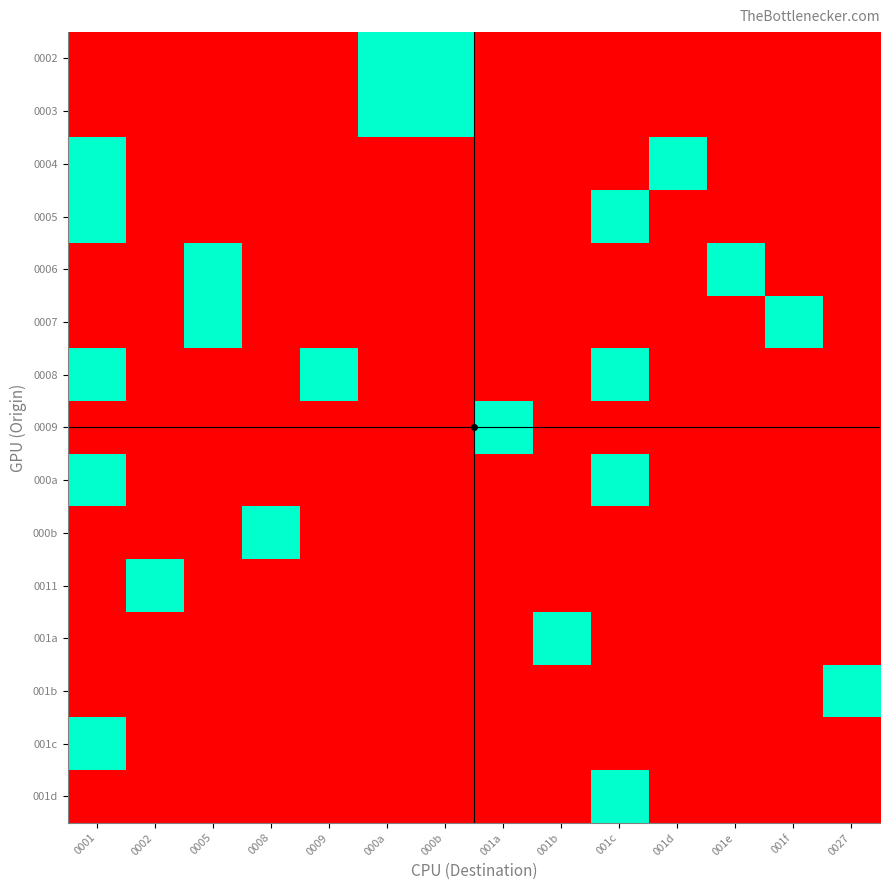

Reading left to right, what are all the values shown in this chart?

0002: 0001=0	0002=0	0005=0	0008=0	0009=0	000a=1	000b=1	001a=0	001b=0	001c=0	001d=0	001e=0	001f=0	0027=0
0003: 0001=0	0002=0	0005=0	0008=0	0009=0	000a=1	000b=1	001a=0	001b=0	001c=0	001d=0	001e=0	001f=0	0027=0
0004: 0001=1	0002=0	0005=0	0008=0	0009=0	000a=0	000b=0	001a=0	001b=0	001c=0	001d=1	001e=0	001f=0	0027=0
0005: 0001=1	0002=0	0005=0	0008=0	0009=0	000a=0	000b=0	001a=0	001b=0	001c=1	001d=0	001e=0	001f=0	0027=0
0006: 0001=0	0002=0	0005=1	0008=0	0009=0	000a=0	000b=0	001a=0	001b=0	001c=0	001d=0	001e=1	001f=0	0027=0
0007: 0001=0	0002=0	0005=1	0008=0	0009=0	000a=0	000b=0	001a=0	001b=0	001c=0	001d=0	001e=0	001f=1	0027=0
0008: 0001=1	0002=0	0005=0	0008=0	0009=1	000a=0	000b=0	001a=0	001b=0	001c=1	001d=0	001e=0	001f=0	0027=0
0009: 0001=0	0002=0	0005=0	0008=0	0009=0	000a=0	000b=0	001a=1	001b=0	001c=0	001d=0	001e=0	001f=0	0027=0
000a: 0001=1	0002=0	0005=0	0008=0	0009=0	000a=0	000b=0	001a=0	001b=0	001c=1	001d=0	001e=0	001f=0	0027=0
000b: 0001=0	0002=0	0005=0	0008=1	0009=0	000a=0	000b=0	001a=0	001b=0	001c=0	001d=0	001e=0	001f=0	0027=0
0011: 0001=0	0002=1	0005=0	0008=0	0009=0	000a=0	000b=0	001a=0	001b=0	001c=0	001d=0	001e=0	001f=0	0027=0
001a: 0001=0	0002=0	0005=0	0008=0	0009=0	000a=0	000b=0	001a=0	001b=1	001c=0	001d=0	001e=0	001f=0	0027=0
001b: 0001=0	0002=0	0005=0	0008=0	0009=0	000a=0	000b=0	001a=0	001b=0	001c=0	001d=0	001e=0	001f=0	0027=1
001c: 0001=1	0002=0	0005=0	0008=0	0009=0	000a=0	000b=0	001a=0	001b=0	001c=0	001d=0	001e=0	001f=0	0027=0
001d: 0001=0	0002=0	0005=0	0008=0	0009=0	000a=0	000b=0	001a=0	001b=0	001c=1	001d=0	001e=0	001f=0	0027=0